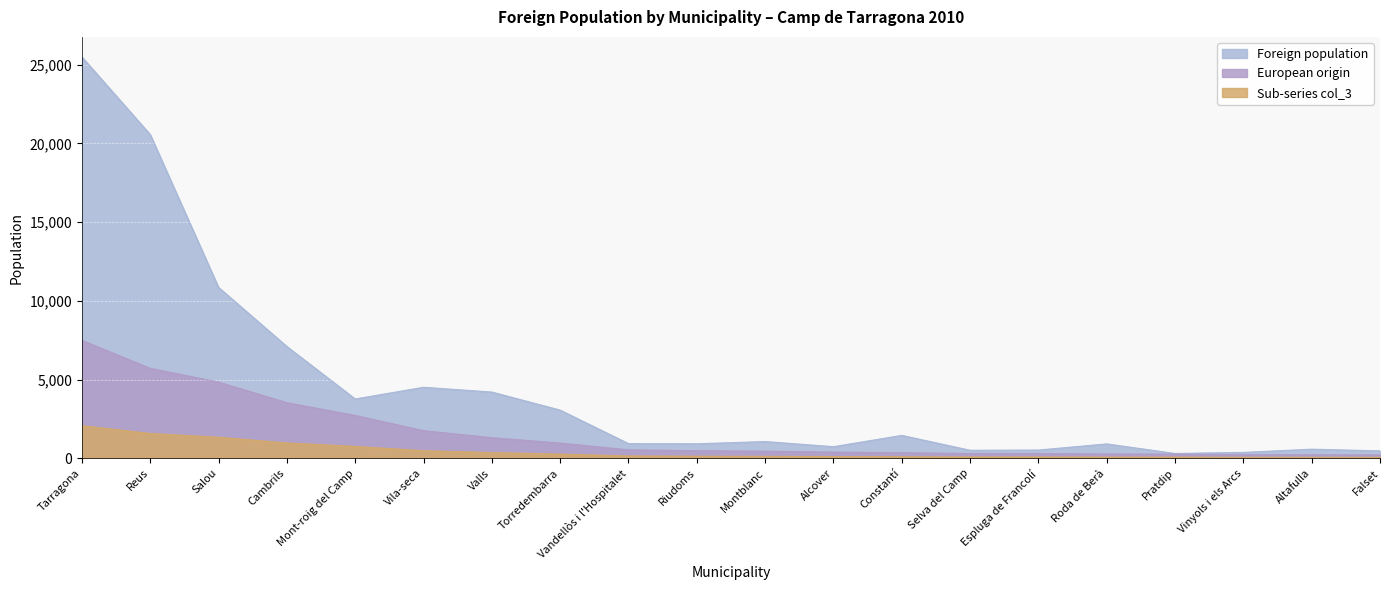

Count the number of categories in the chart.

20